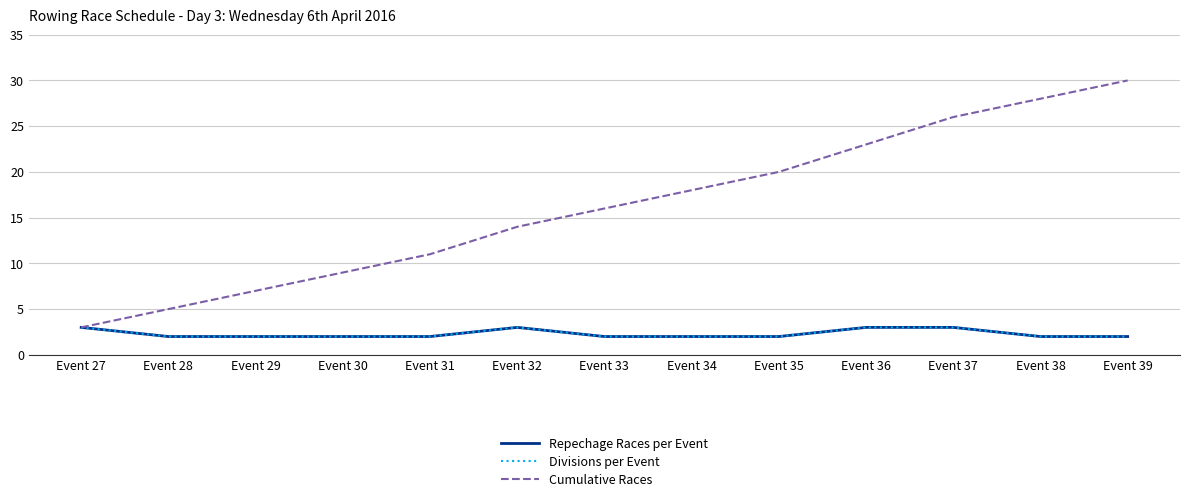

Between Event 30 and Event 31, which is larger?

Event 30